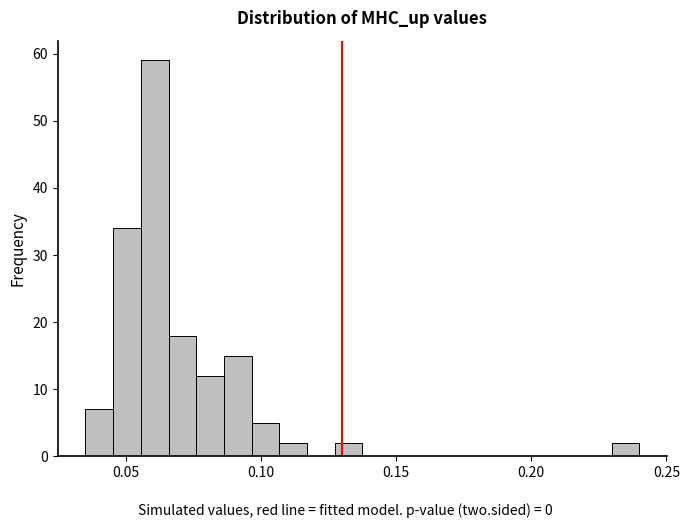

Around what value on the x-axis is the tallest bar? Give the approximate position of its centre, as read against the axis.

0.060